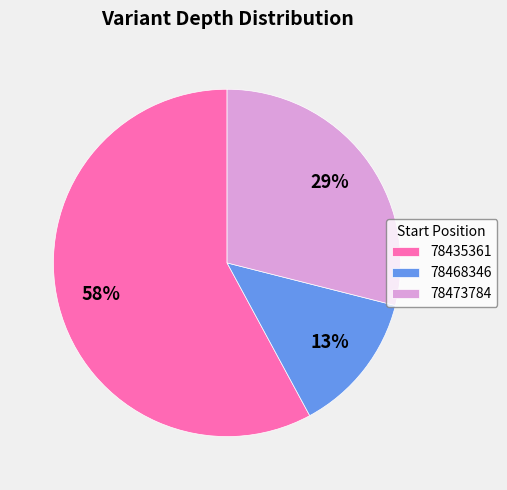

Combined, do 78435361 and 78468346 account for over 50%?

Yes